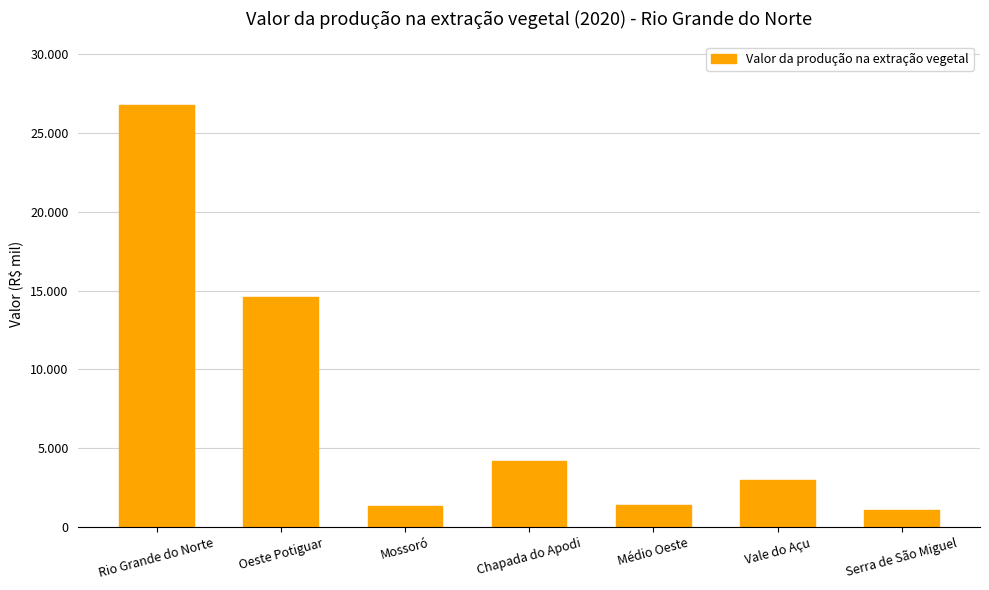

Does the chart contain any negative values?

No